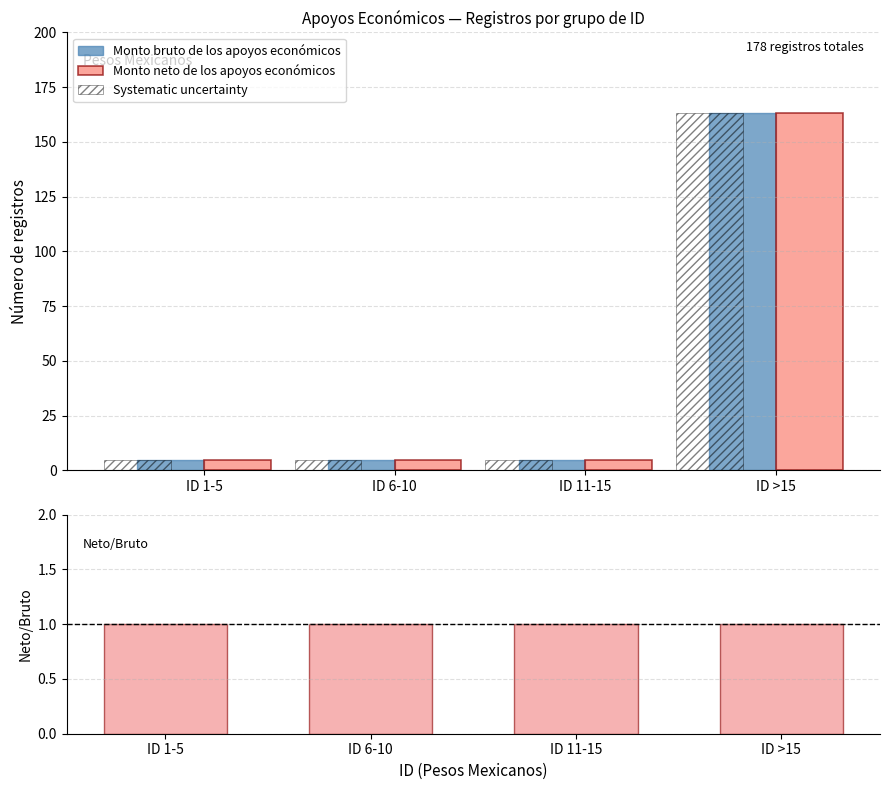

Which category has the lowest value in the Monto bruto de los apoyos económicos series?

ID 1-5